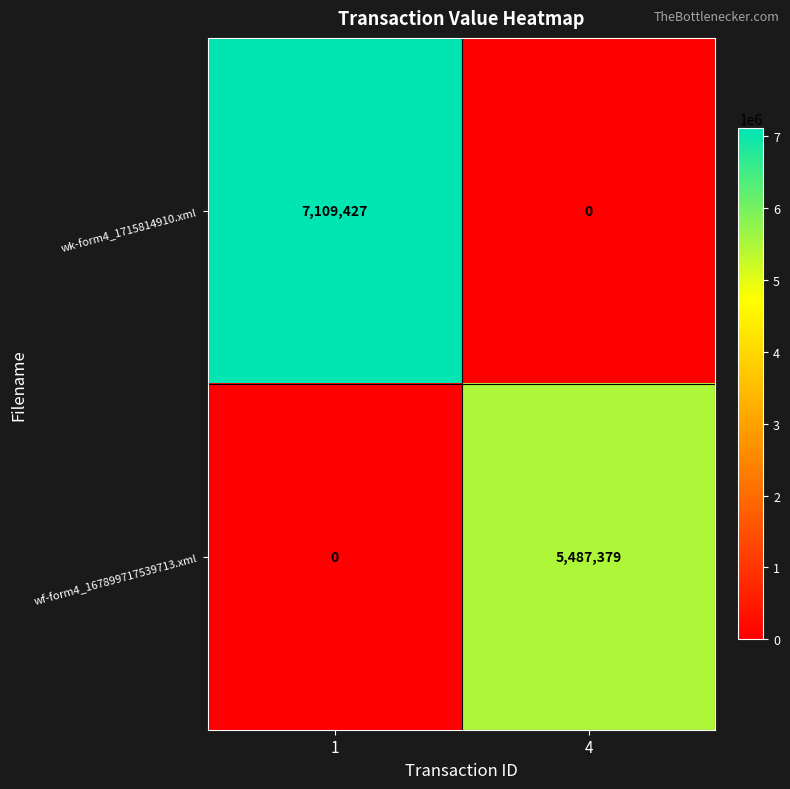

What is the maximum value shown in the chart?

7109427